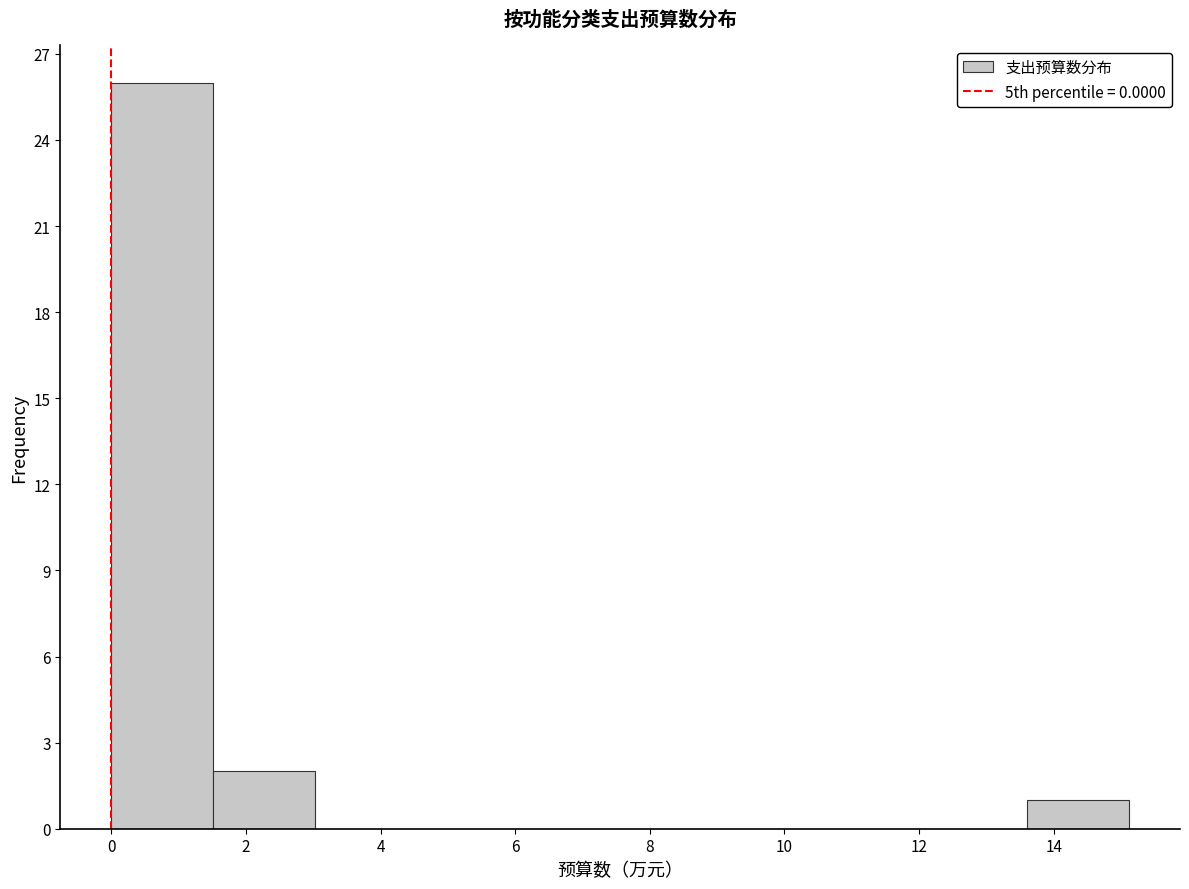

Reading left to right, list every bar in this chart as the range it spans on the x-axis followed by its height. Neither the bar edges nor the heights are printed on the chart, so give them approximately, as read against the axes.

0.0 to 1.6: 26
1.6 to 3.0: 2
3.0 to 4.6: 0
4.6 to 6.0: 0
6.0 to 7.6: 0
7.6 to 9.0: 0
9.0 to 10.6: 0
10.6 to 12.0: 0
12.0 to 13.6: 0
13.6 to 15.2: 1